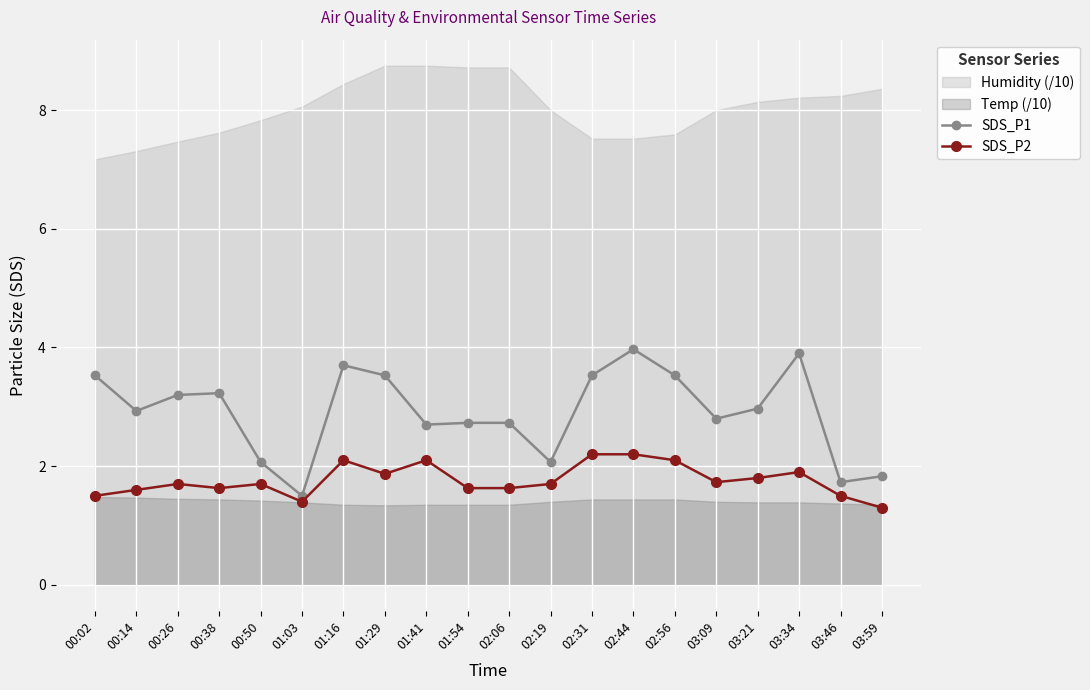

The value of SDS_P1 at 02:56 is 5.1. True or false?

False